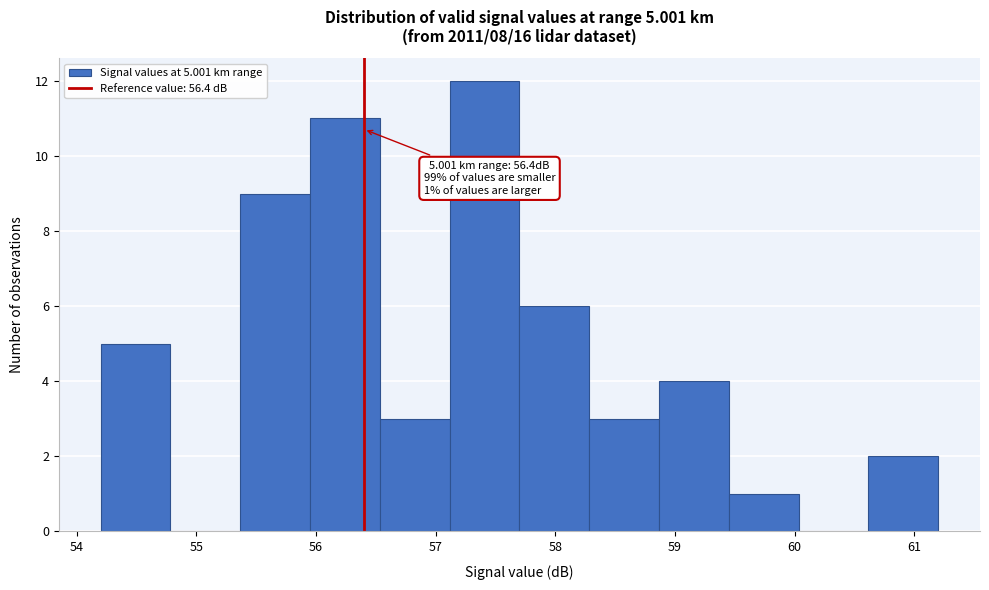

Over which range of the x-axis is the bar tallest?

57.1 to 57.7